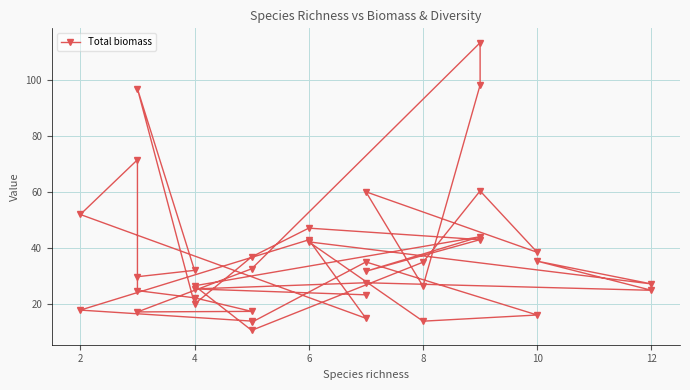

Where does the data first go above 31?

4